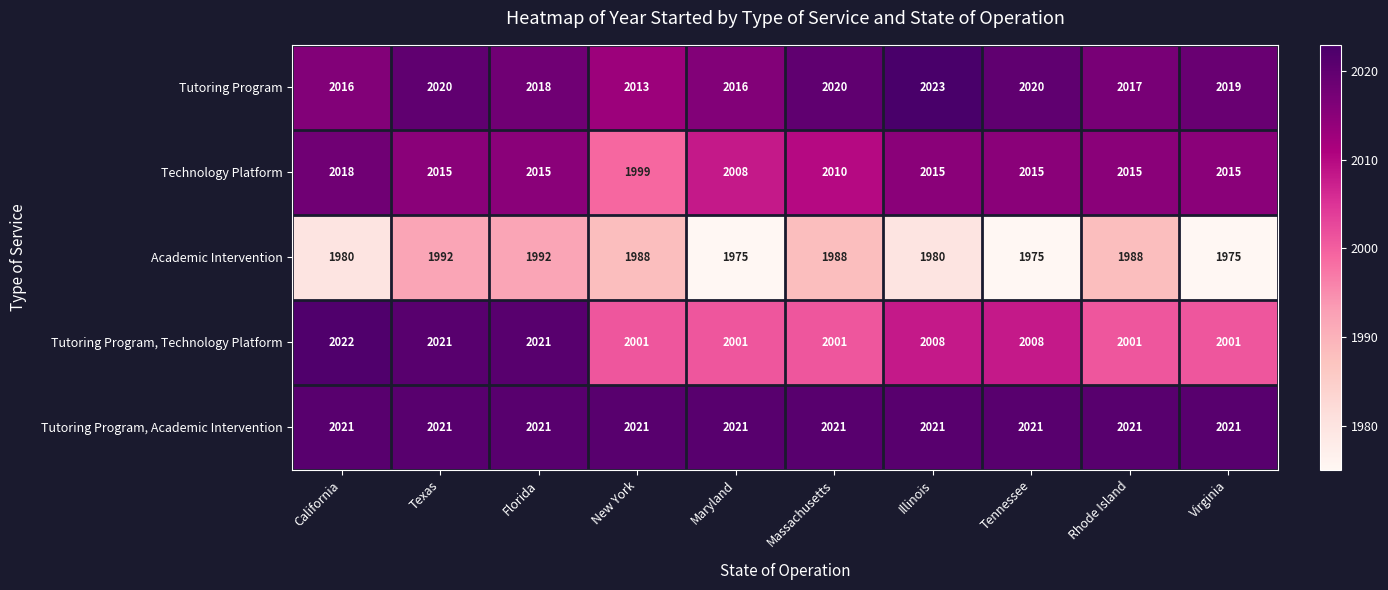

The value of Tutoring Program, Academic Intervention at New York is 569. True or false?

False